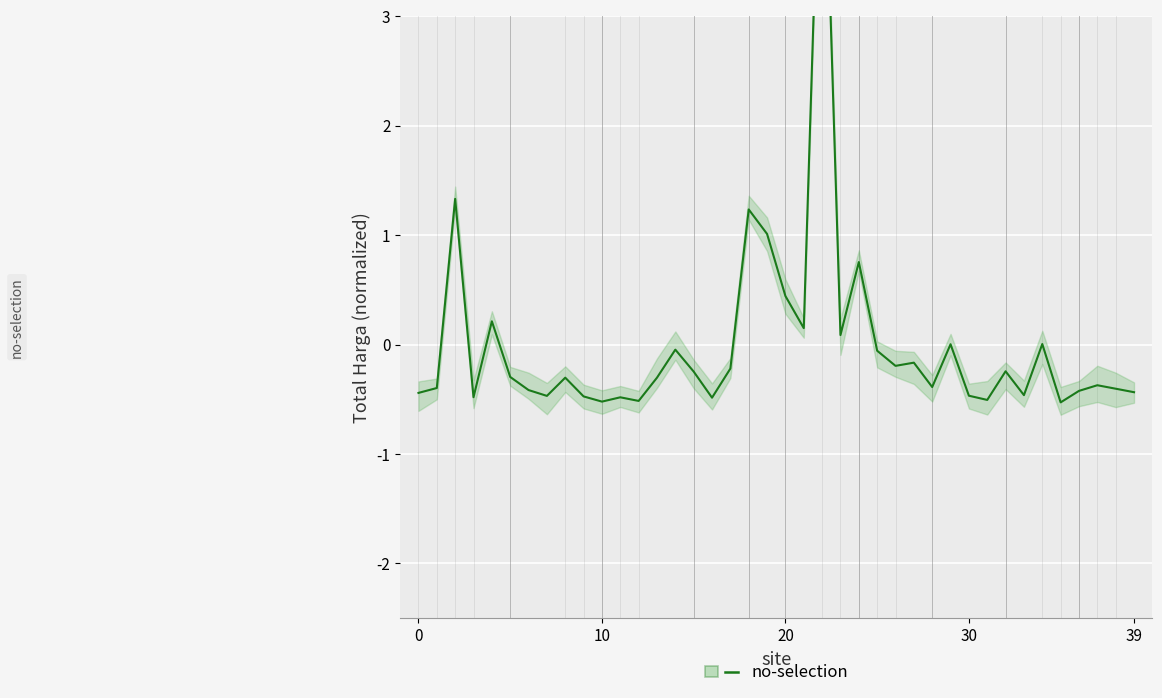

The value at 20 is 0.4. True or false?

True